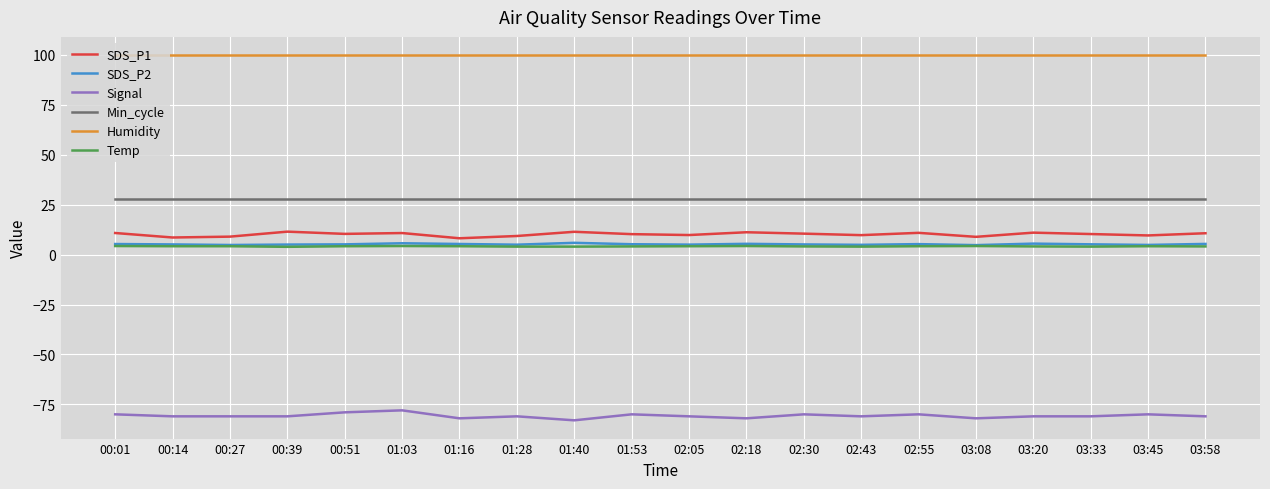

Which series has the largest total across all categories?

Humidity